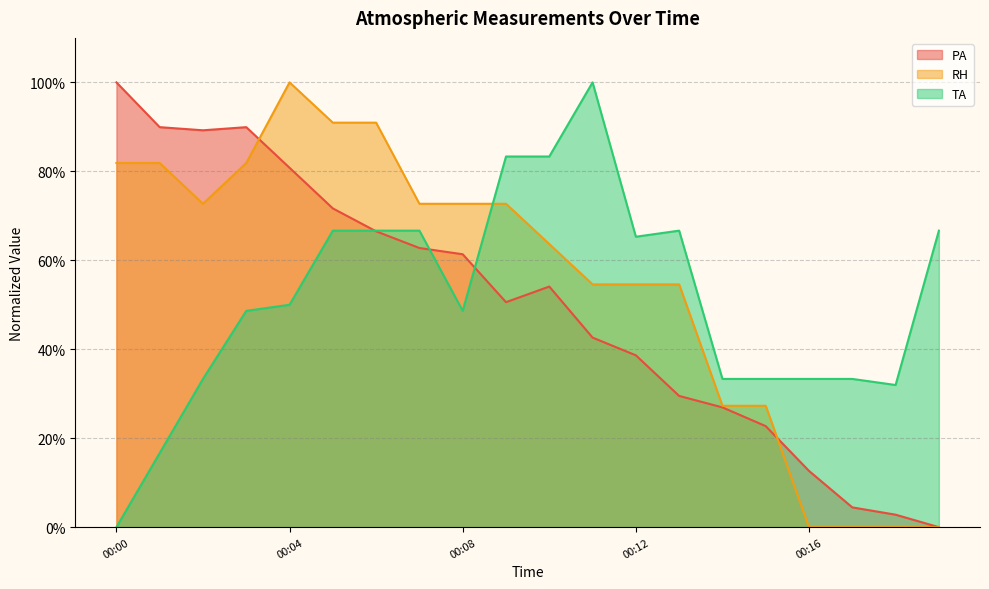

What is the difference between the maximum and minimum values in the PA series?

1.0